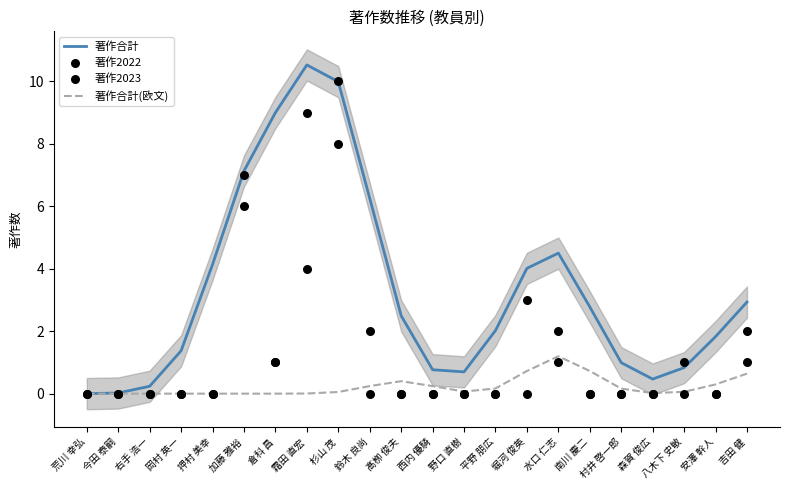

Which series has the widest spread of Y values?

著作合計